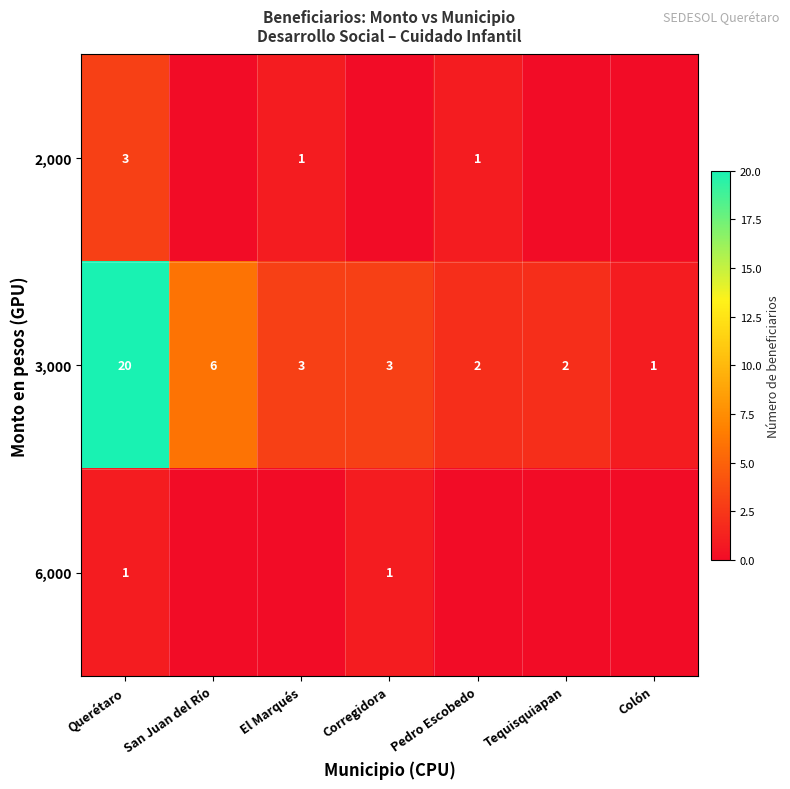

How many data points in 3,000 are less than 3?

3